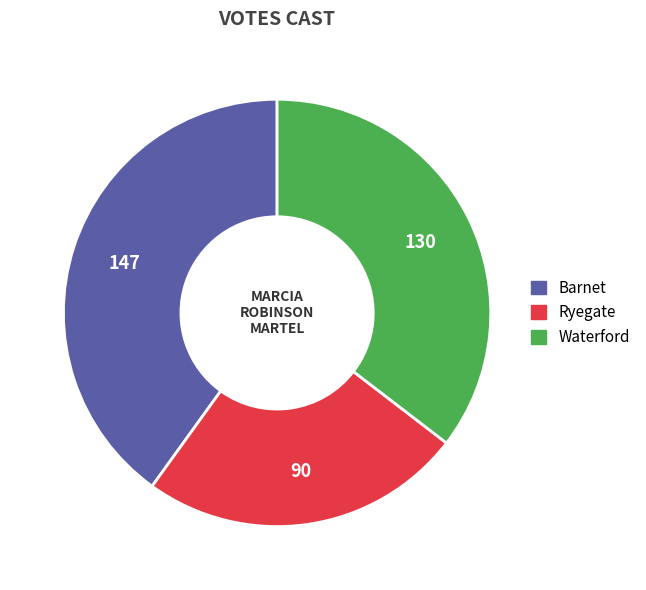

The Ryegate slice represents 25% of the pie. True or false?

True